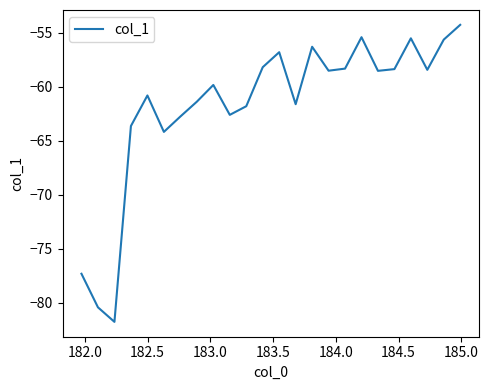

How many lines are shown in the chart?

1